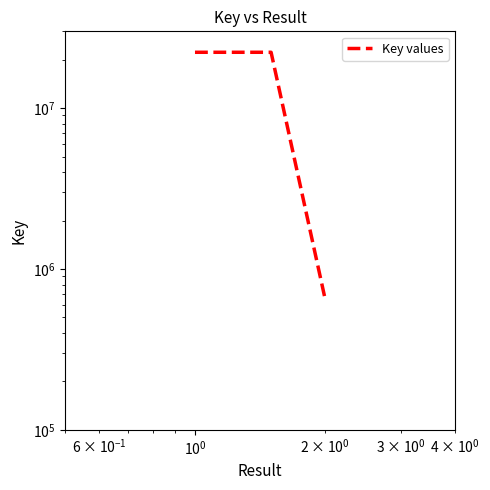

What is the smallest value displayed?

651717